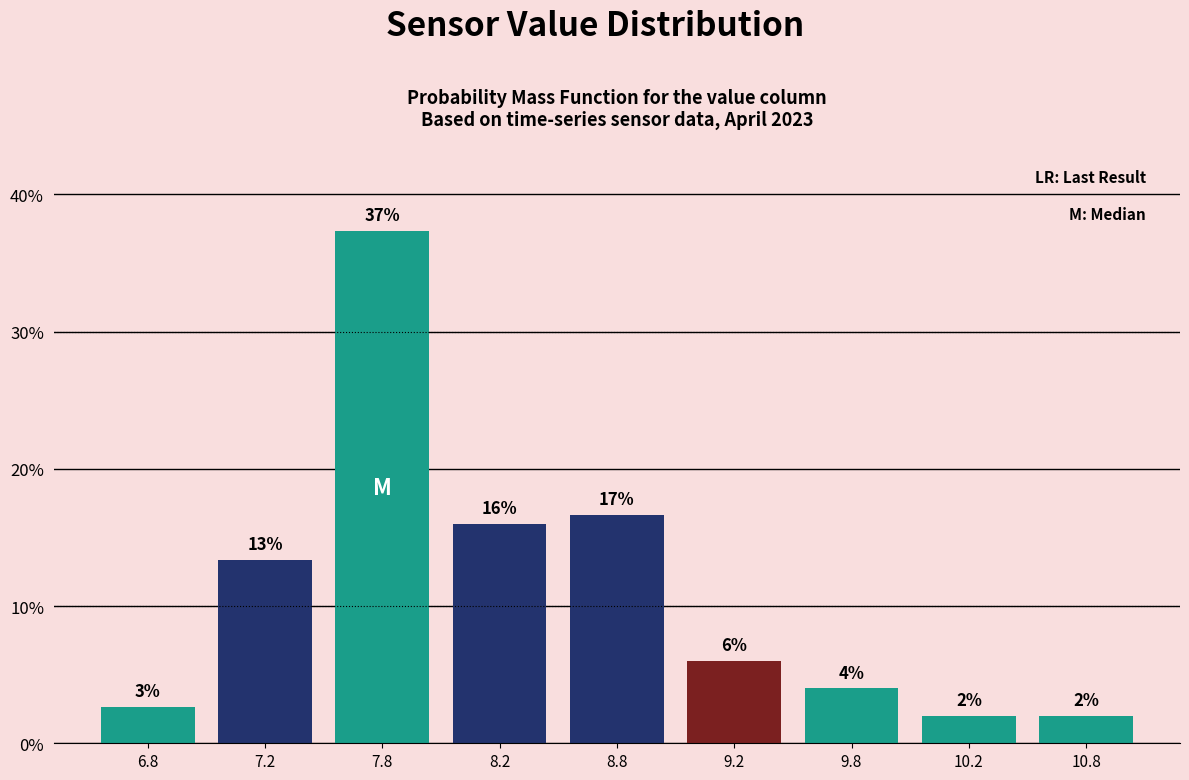

Which has a higher value, 9.2 or 6.8?

9.2